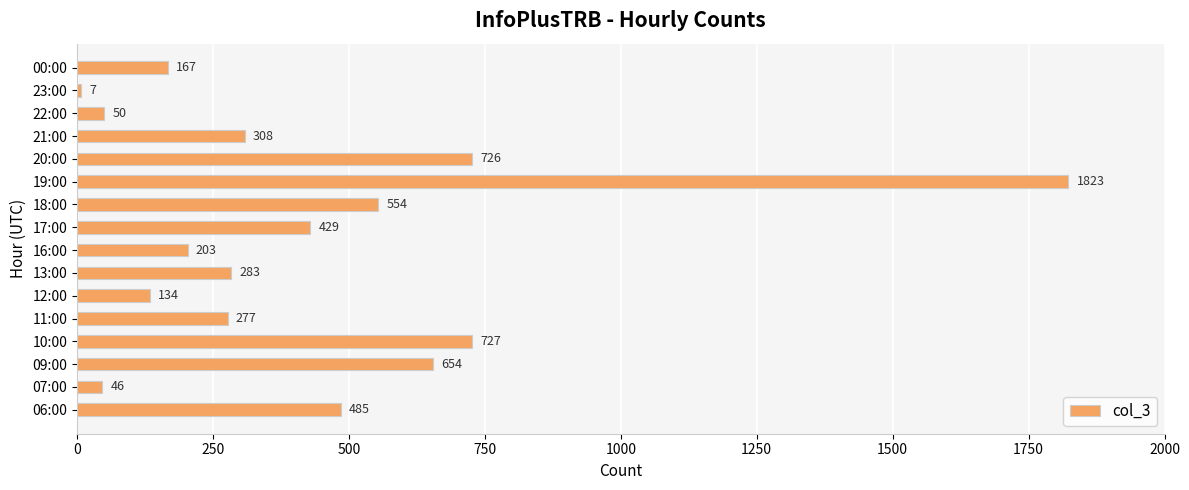

What is the change in value from 13:00 to 19:00?

+1540